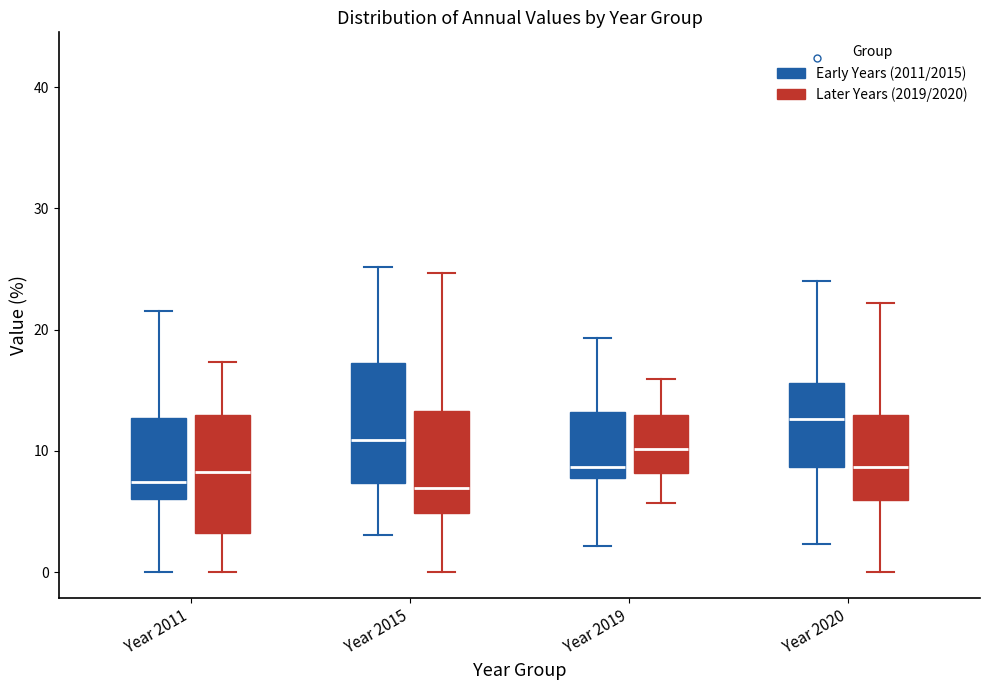

Reading left to right, read every box against the y-axis: the position of its median line, the range the box covers, and the ends of its whiskers. The values are not printed on the chart, so give them approximately, as read against the axis.

Year 2011 (Early Years (2011/2015)): median 7, box 6 to 13, whiskers 0 to 22
Year 2011 (Later Years (2019/2020)): median 8, box 3 to 13, whiskers 0 to 17
Year 2015 (Early Years (2011/2015)): median 11, box 7 to 17, whiskers 3 to 25
Year 2015 (Later Years (2019/2020)): median 7, box 5 to 13, whiskers 0 to 25
Year 2019 (Early Years (2011/2015)): median 9, box 8 to 13, whiskers 2 to 19
Year 2019 (Later Years (2019/2020)): median 10, box 8 to 13, whiskers 6 to 16
Year 2020 (Early Years (2011/2015)): median 13, box 9 to 16, whiskers 2 to 24
Year 2020 (Later Years (2019/2020)): median 9, box 6 to 13, whiskers 0 to 22